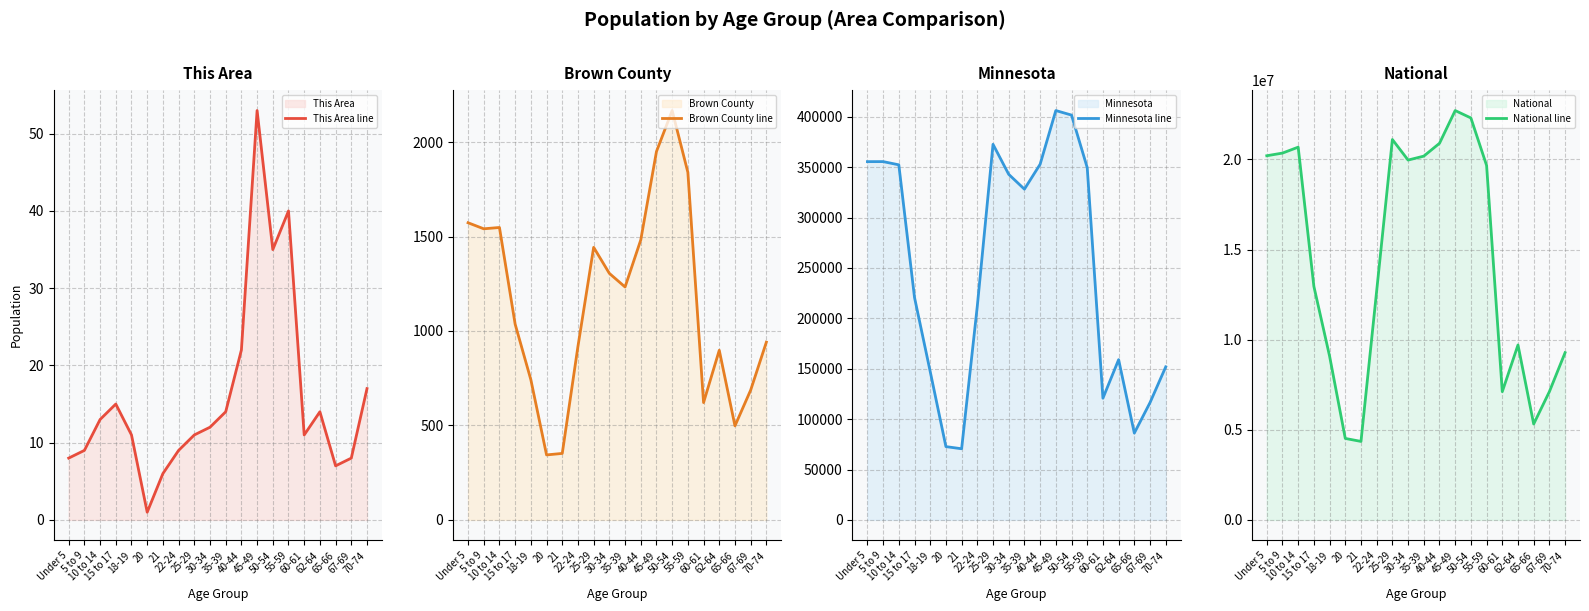

The National line series shows 3471403 at 62-64. True or false?

False